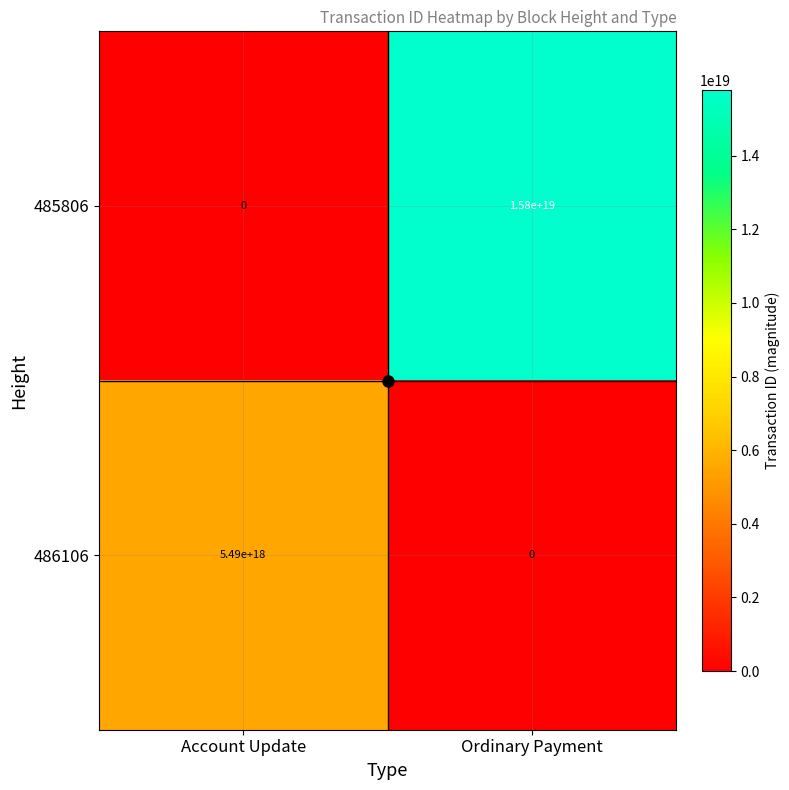

Between Account Update and Ordinary Payment, which series saw the biggest shift?

485806